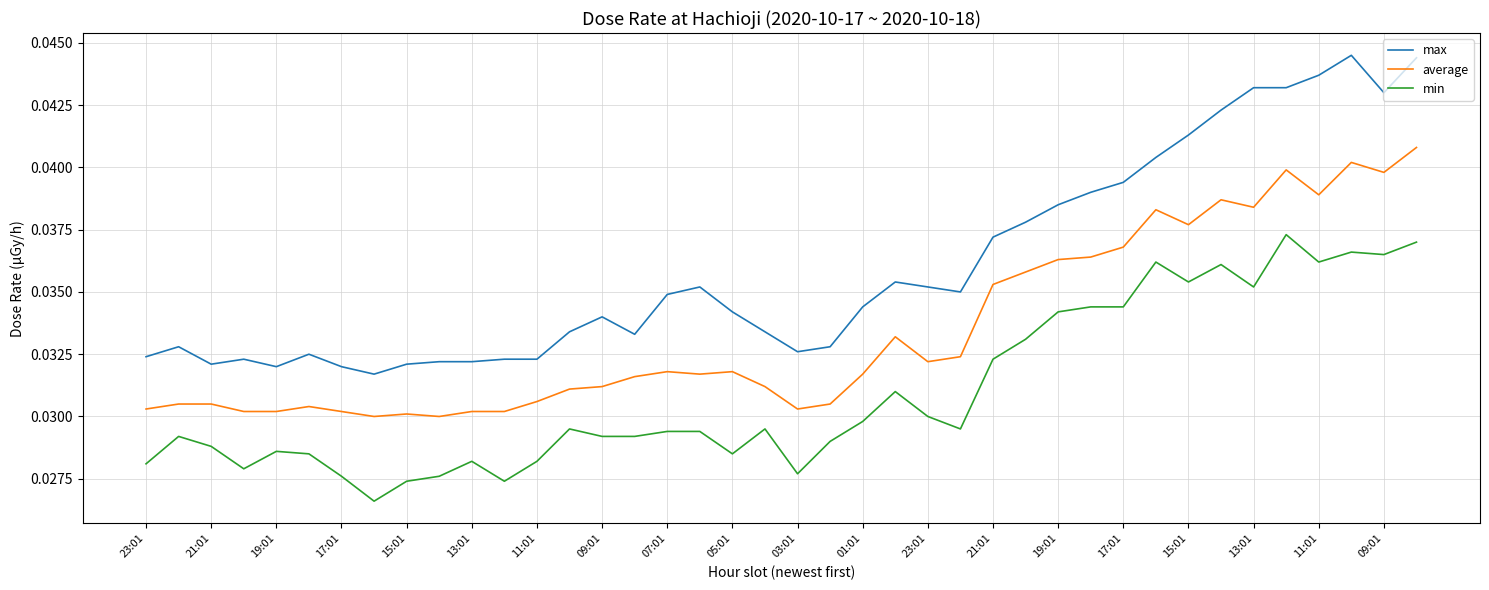

Rank the series by their average value, from lowest to highest.

min, average, max